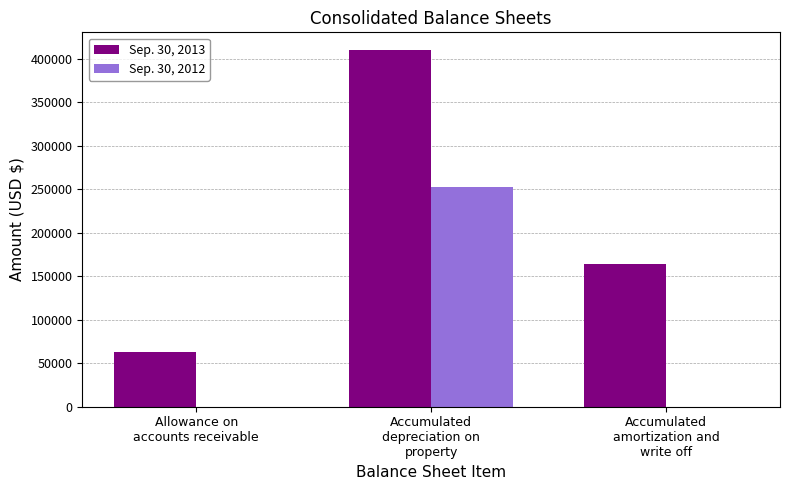

What is the greatest value displayed?

409629